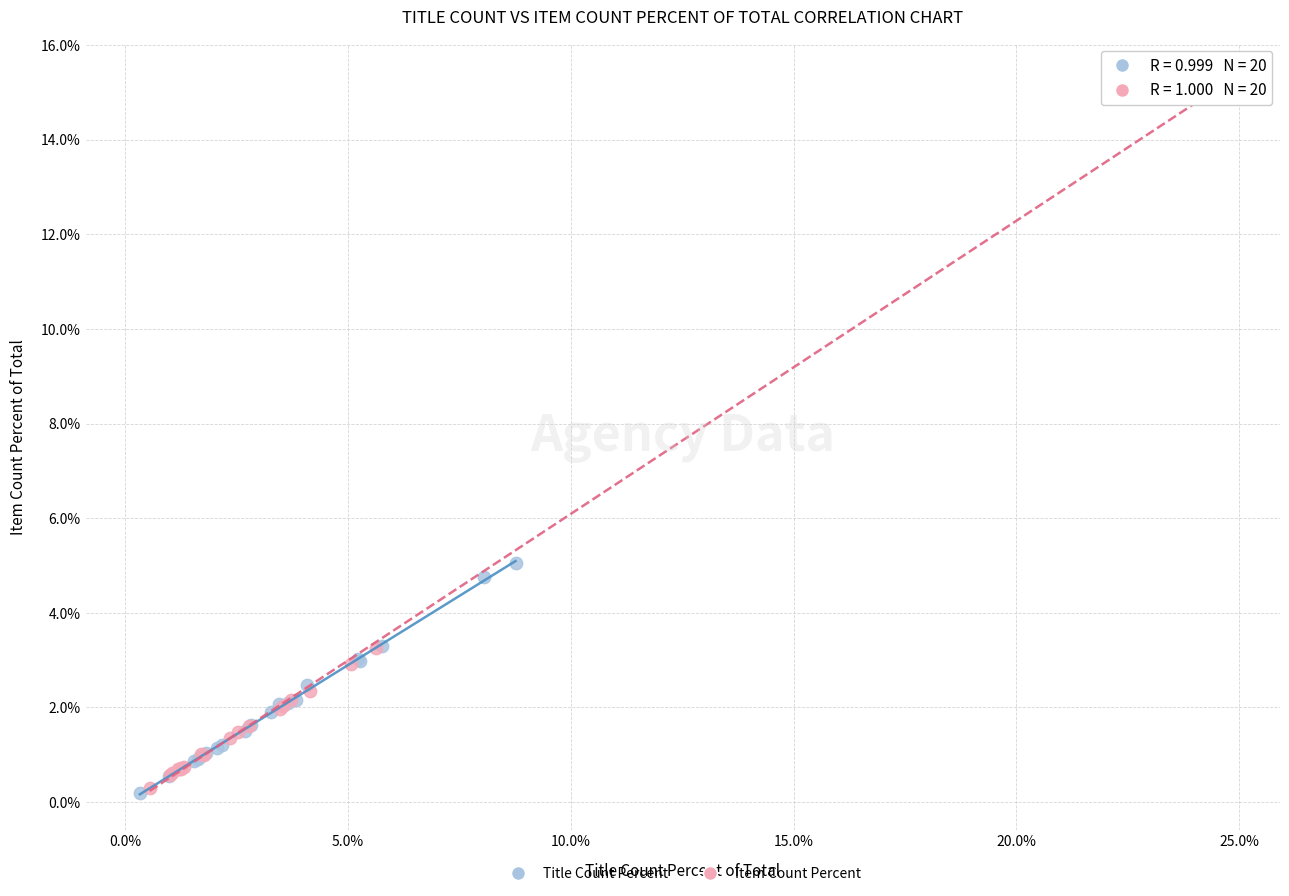

What are all the series names shown in the legend?

Title Count Percent, Item Count Percent